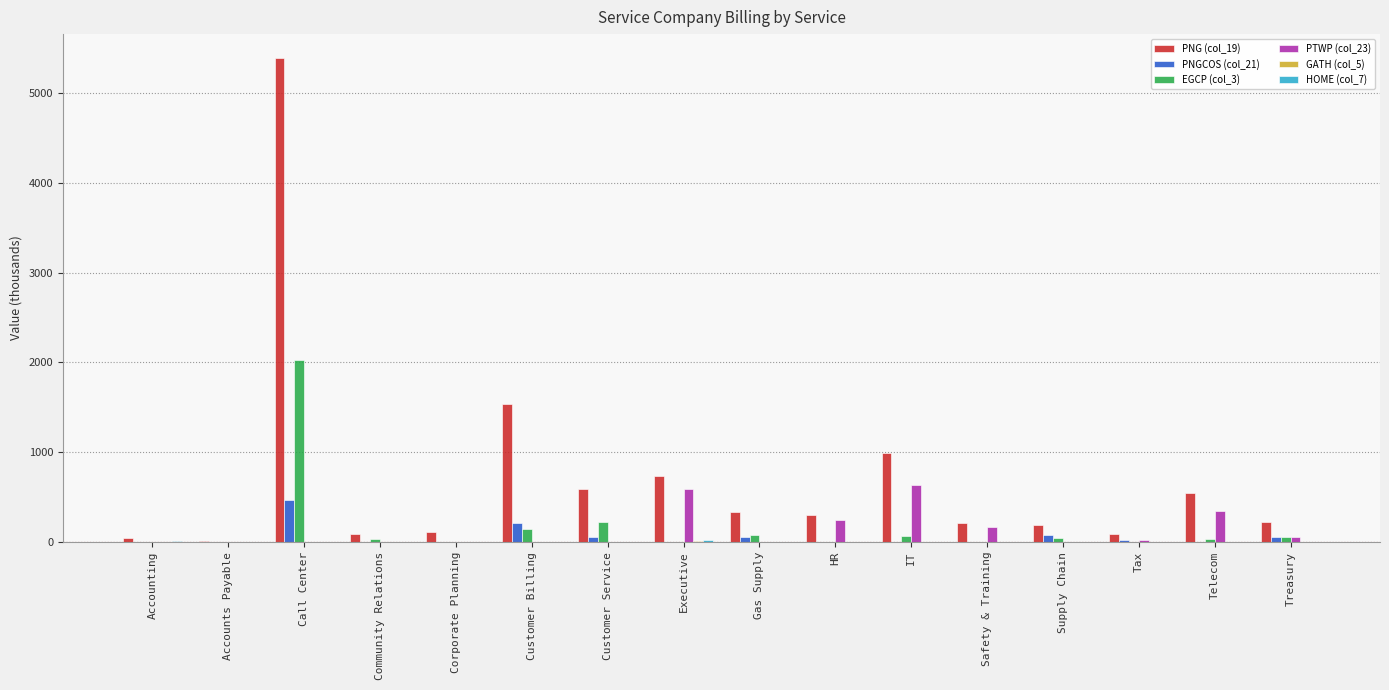

What is the sum of all EGCP (col_3) values?

2703.5